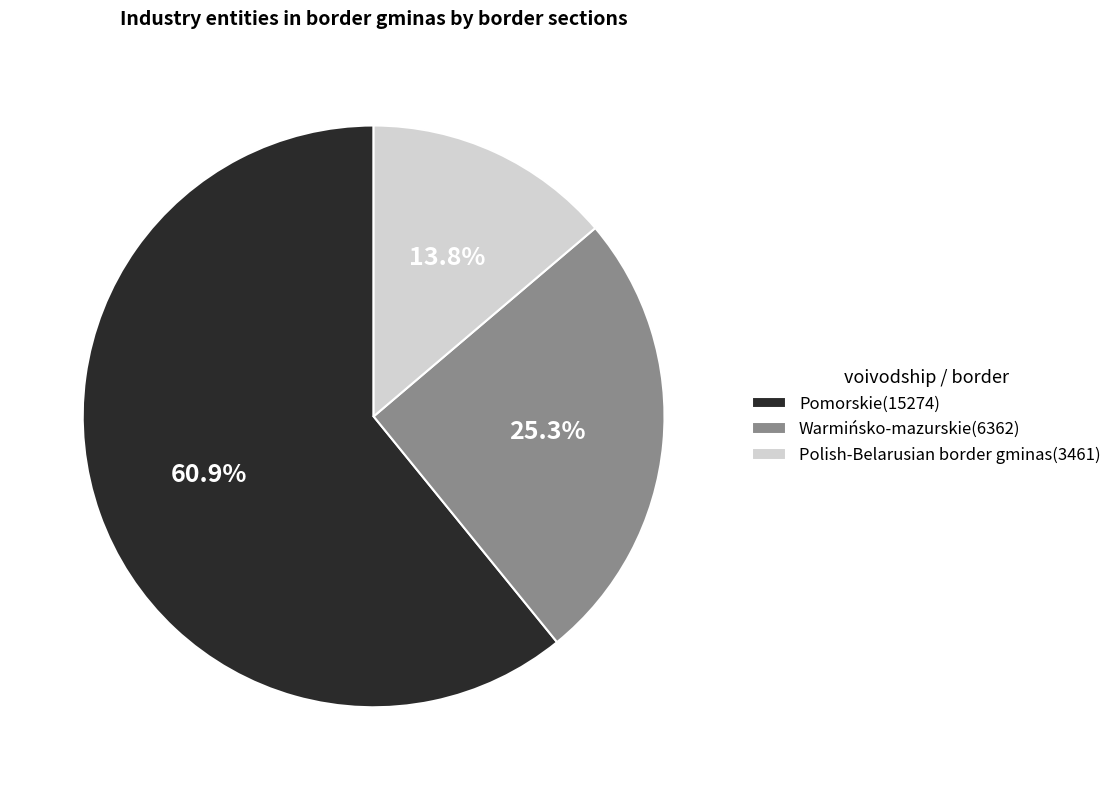

Approximately how many times larger is the value at Warmińsko-mazurskie(6362) compared to Pomorskie(15274)?

0.4